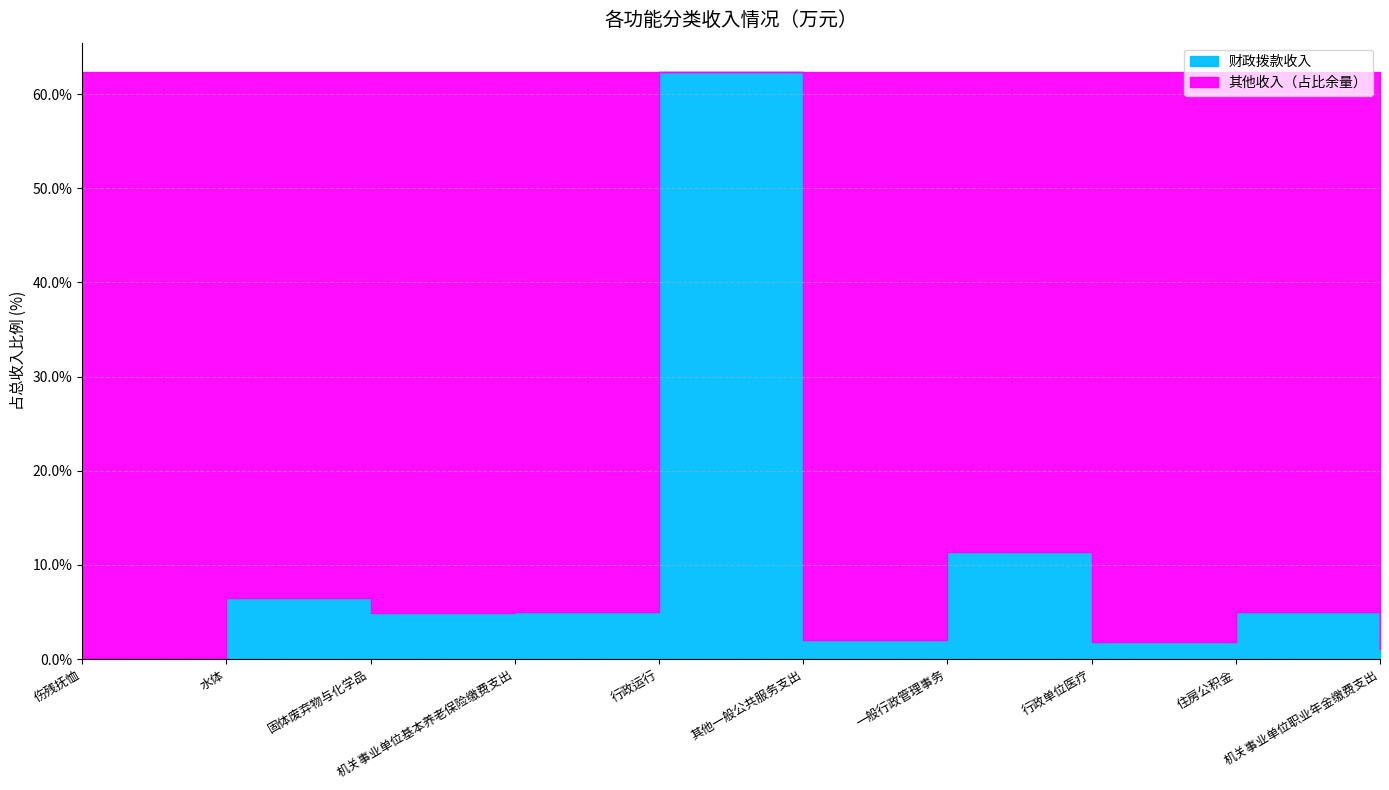

What is the label of the 2nd point from the left?

水体